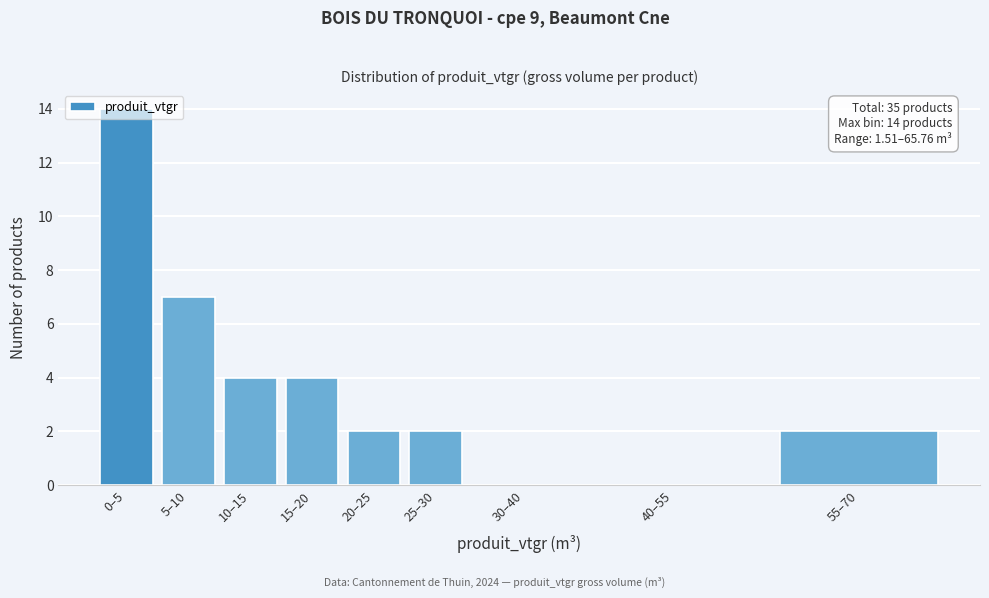

What is the change in value from 5–10 to 30–40?

-7